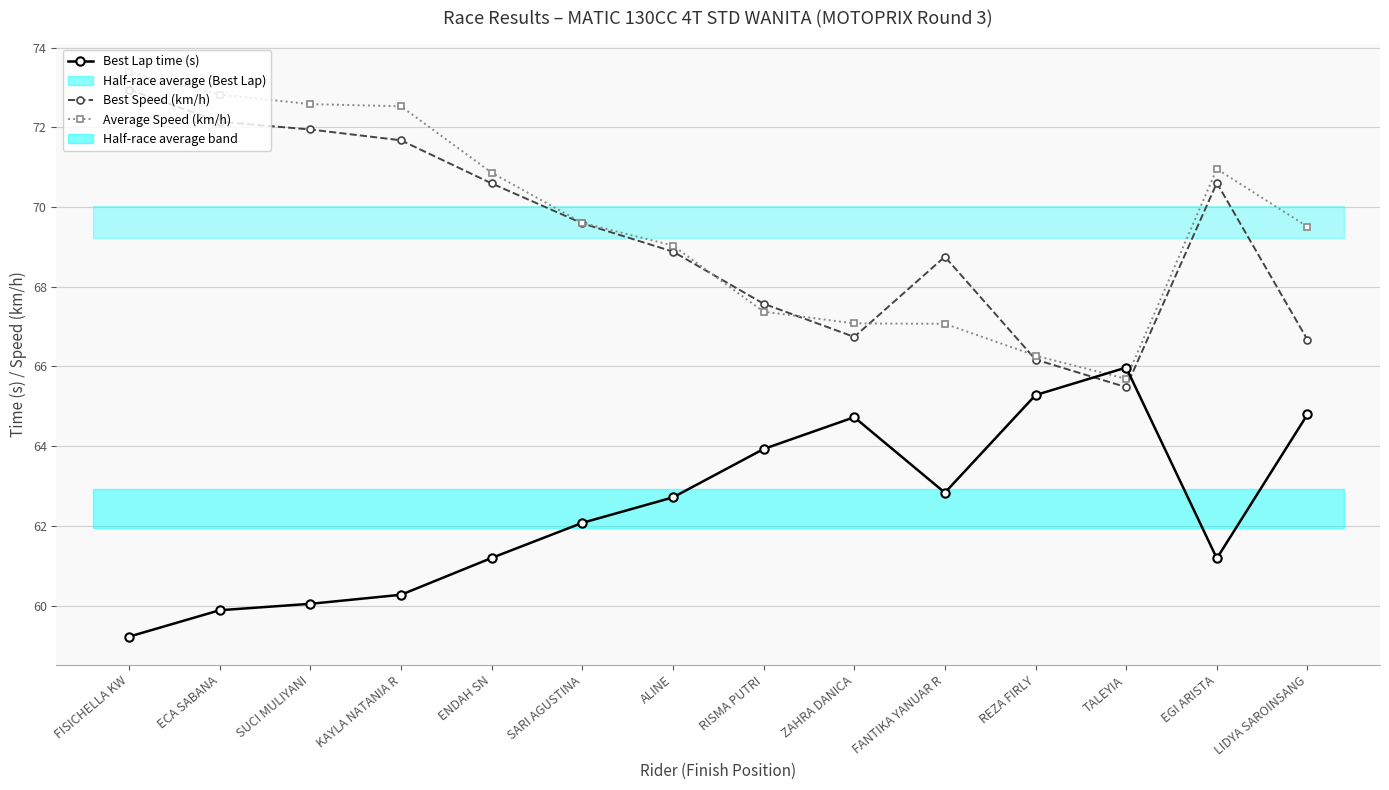

Where does the Best Speed (km/h) series first go above 69?

FISICHELLA KW